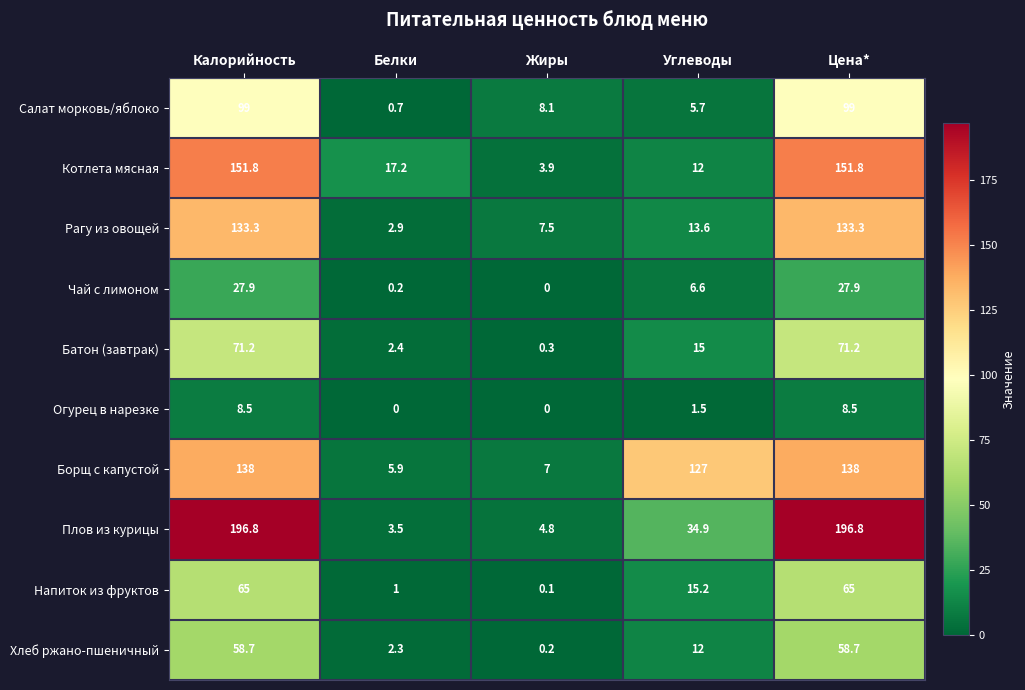

At which label is Напиток из фруктов closest to 32?

Углеводы